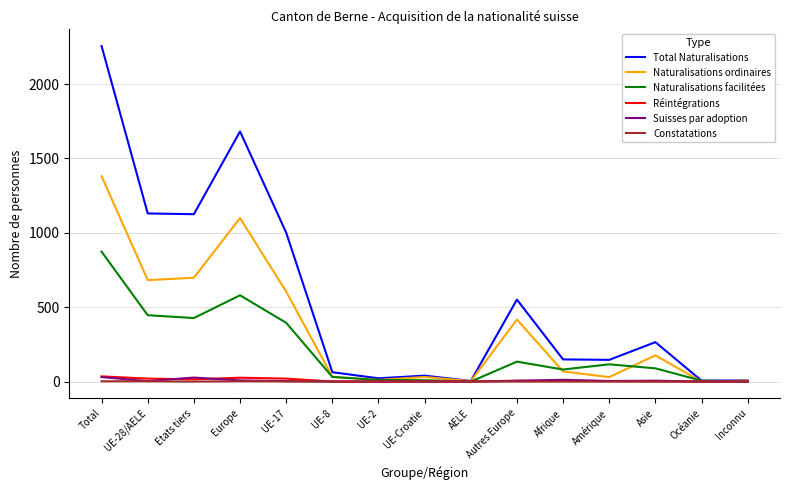

At which category does the chart reach its peak across all series?

Total